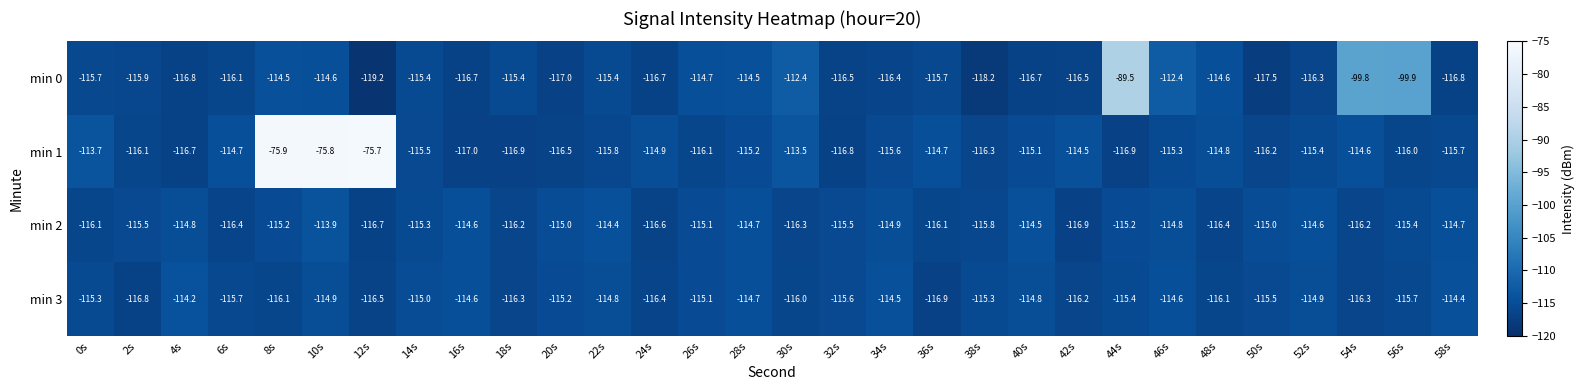

Rank the series at 50s from highest to lowest value.

min 2, min 3, min 1, min 0